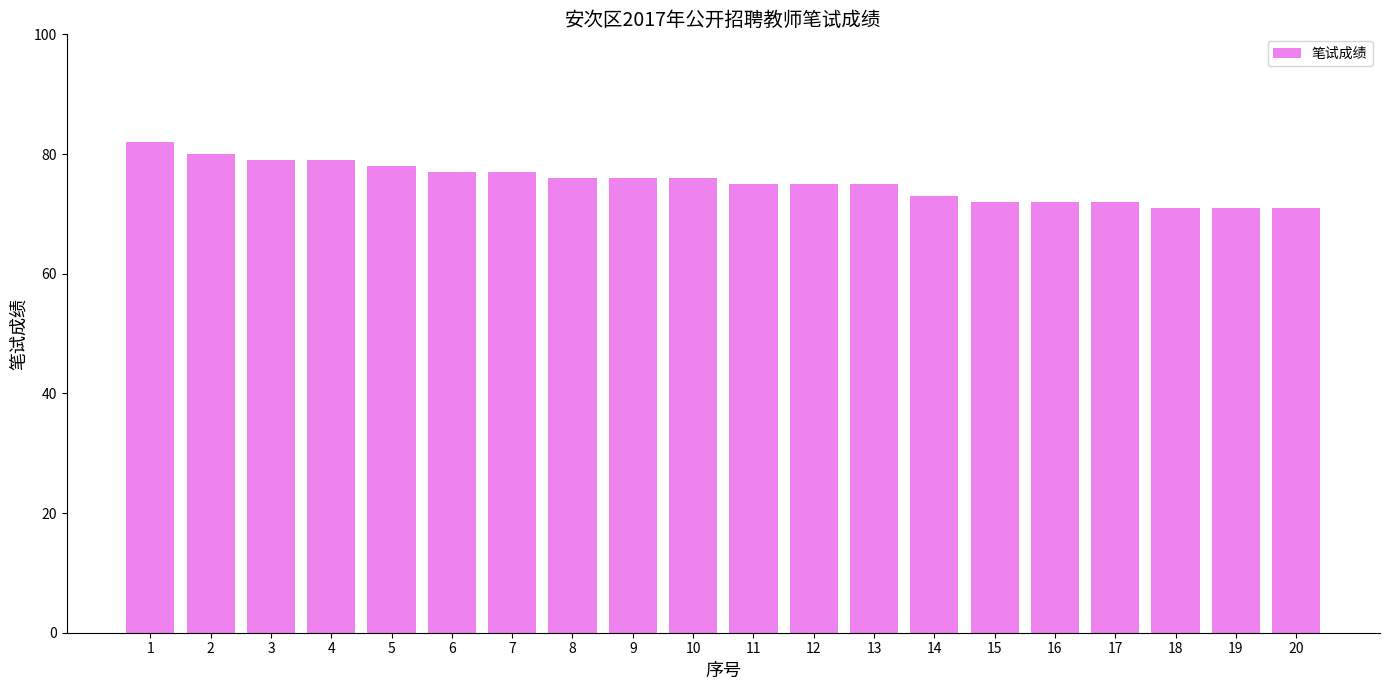

Which category has the highest value across all series?

1